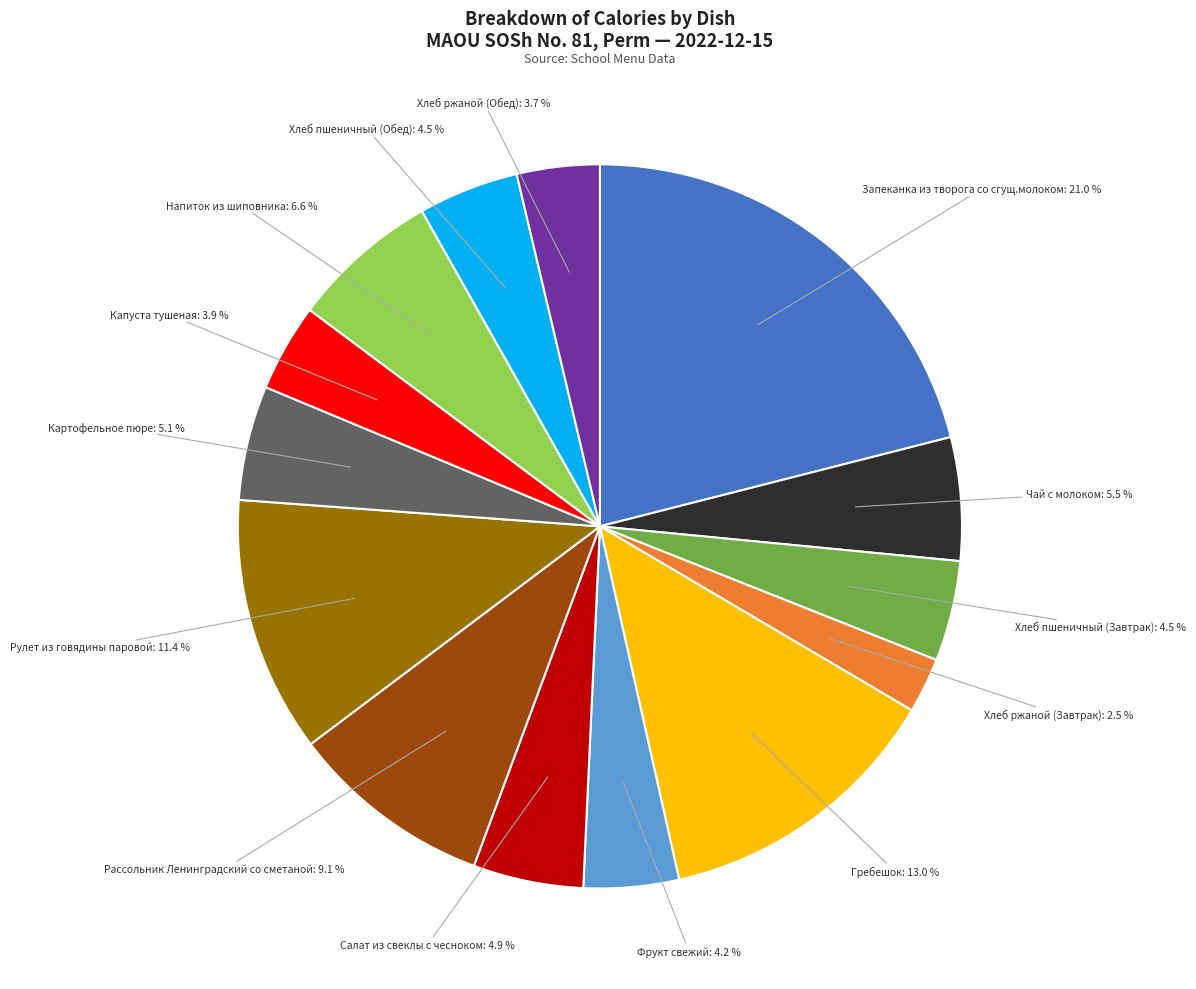

Is there any slice that represents more than half of the pie?

No